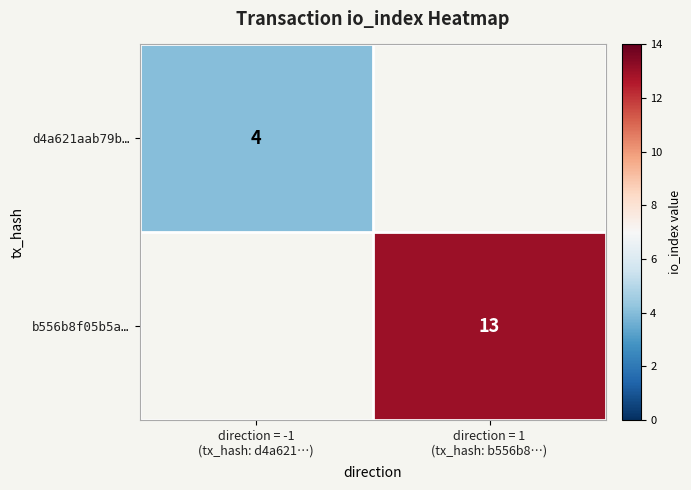

List the labels in order of d4a621aab79b… value, smallest first.

direction = 1 (tx_hash: b556b8…), direction = -1 (tx_hash: d4a621…)